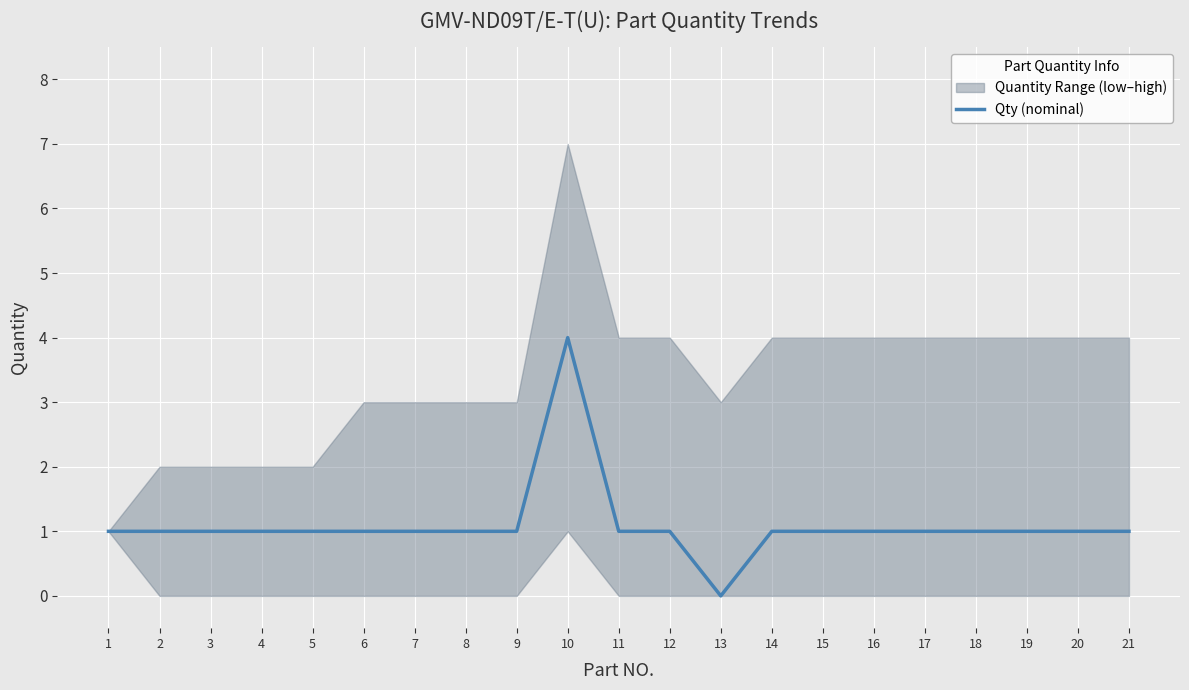

List the labels in order of value, smallest first.

13, 1, 2, 3, 4, 5, 6, 7, 8, 9, 11, 12, 14, 15, 16, 17, 18, 19, 20, 21, 10